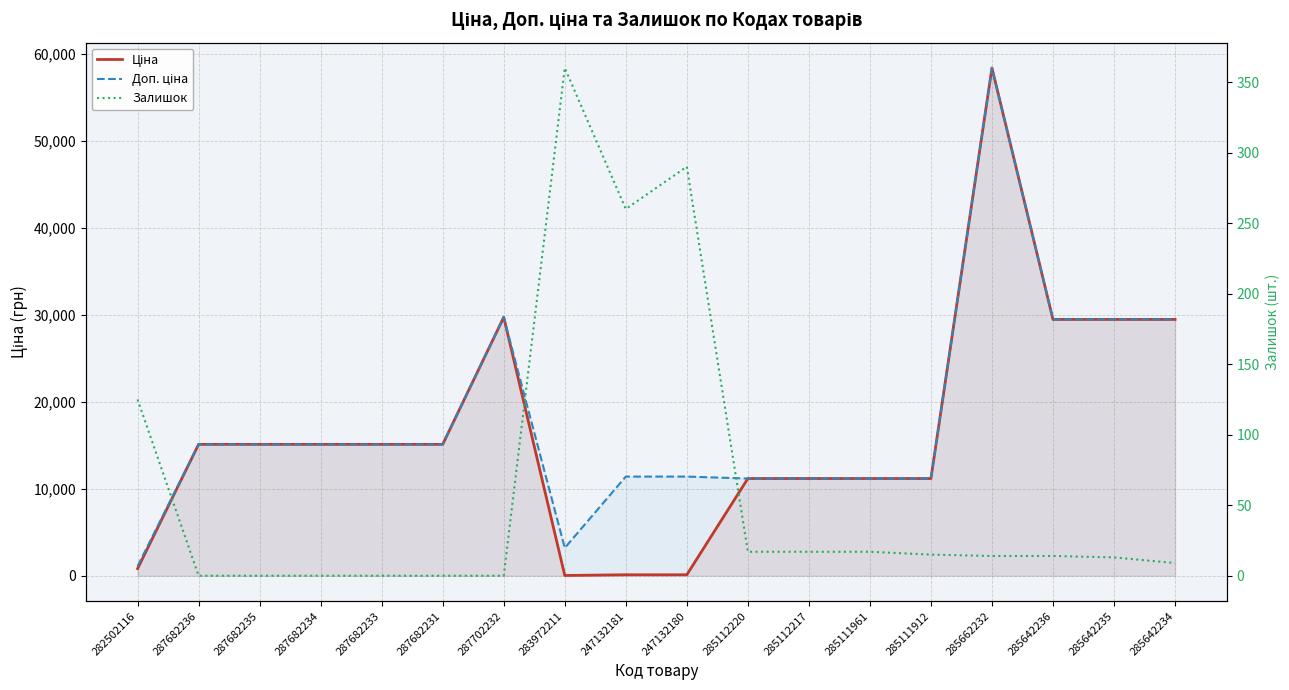

True or false: Ціна and Доп. ціна intersect in this chart.

False